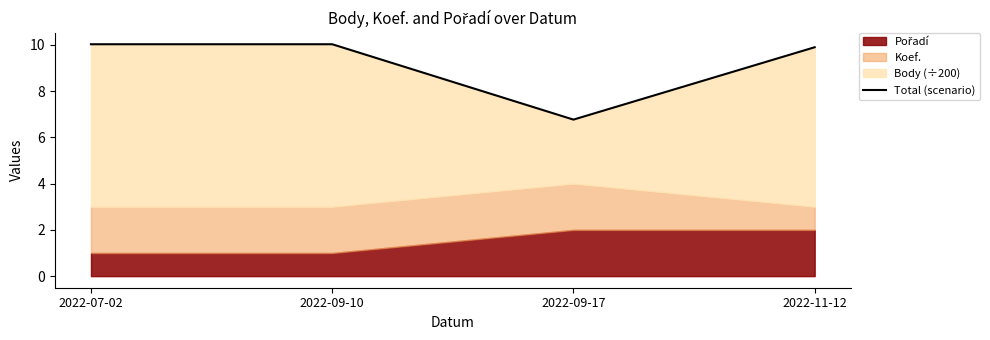

What is the change in value from 2022-09-17 to 2022-11-12?

+3.1